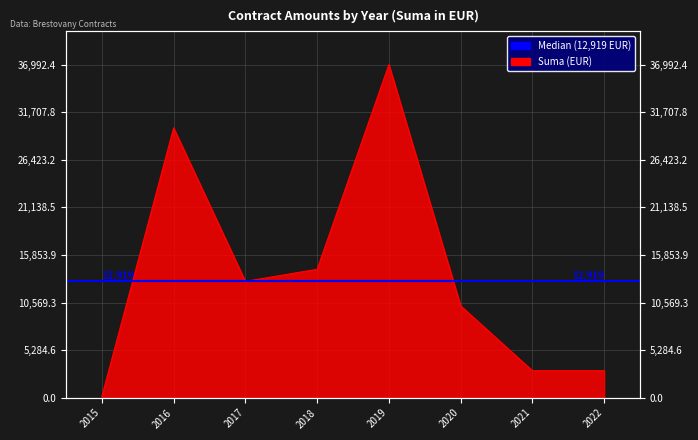

Where is the first local minimum?

2017